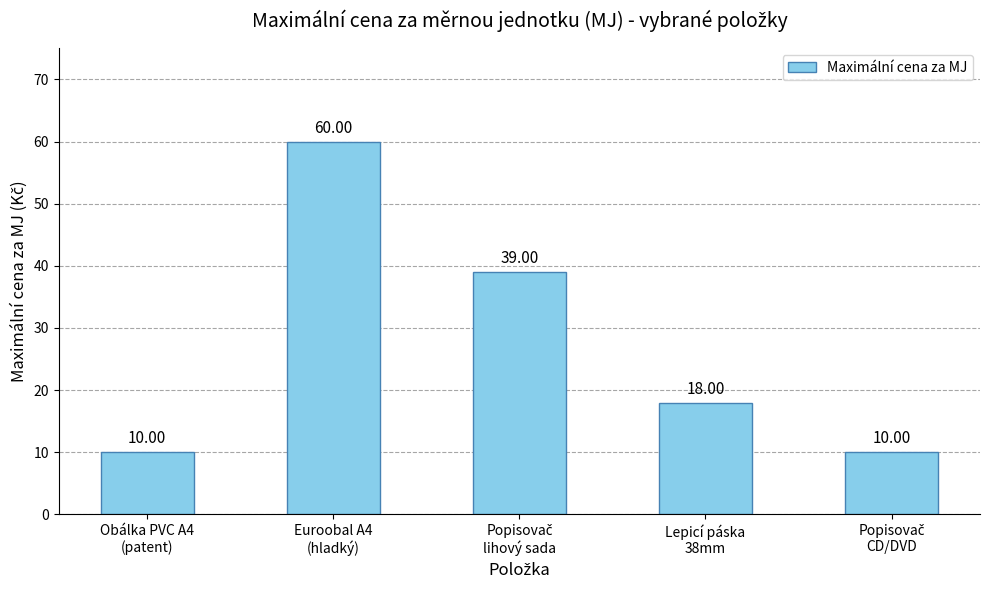

What is the difference between the maximum and minimum values?

50